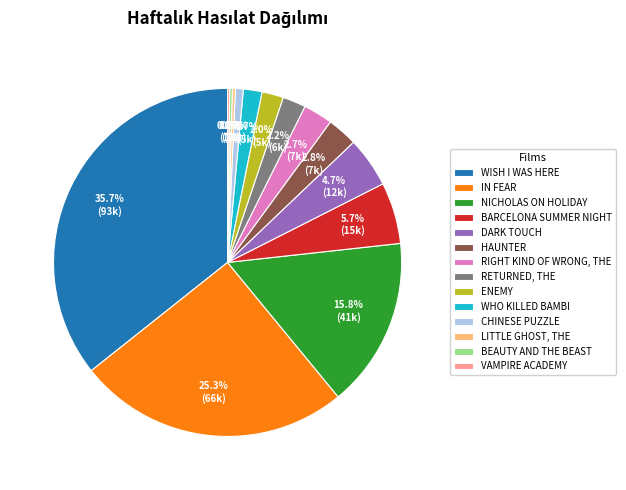

Between NICHOLAS ON HOLIDAY and ENEMY, which is larger?

NICHOLAS ON HOLIDAY